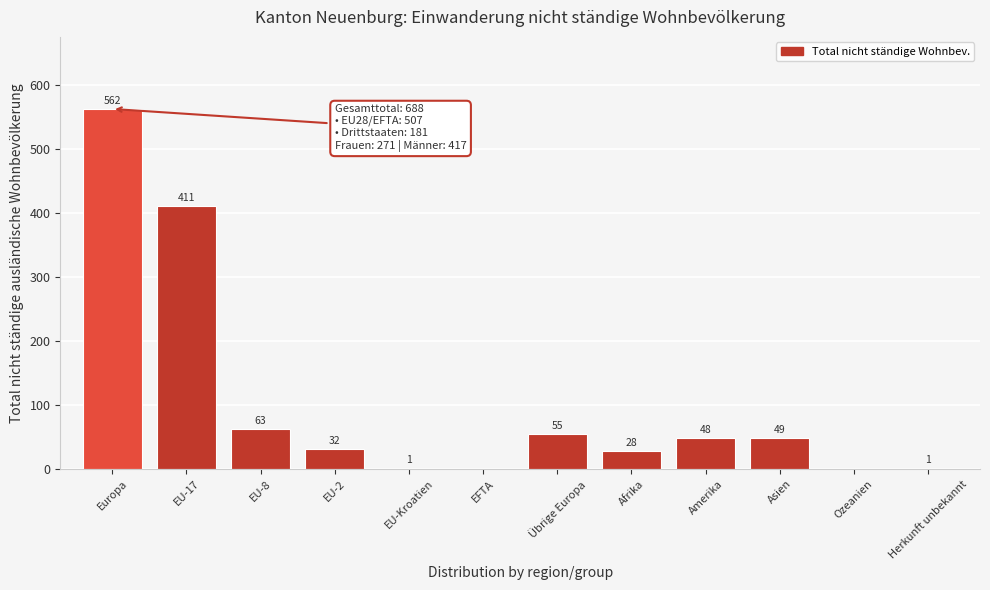

Reading left to right, transcribe all the data shown in this chart.

Europa=562	EU-17=411	EU-8=63	EU-2=32	EU-Kroatien=1	EFTA=0	Übrige Europa=55	Afrika=28	Amerika=48	Asien=49	Ozeanien=0	Herkunft unbekannt=1